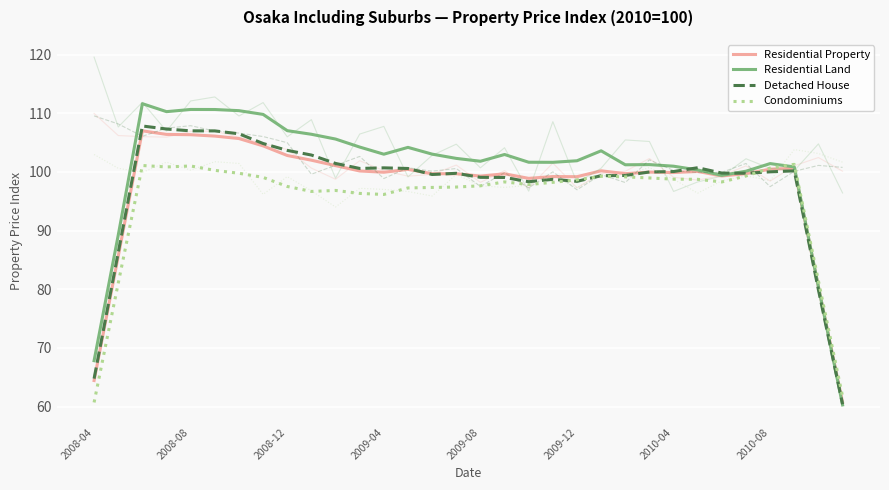

Between 21 and 29, which series saw the biggest shift?

Residential Land